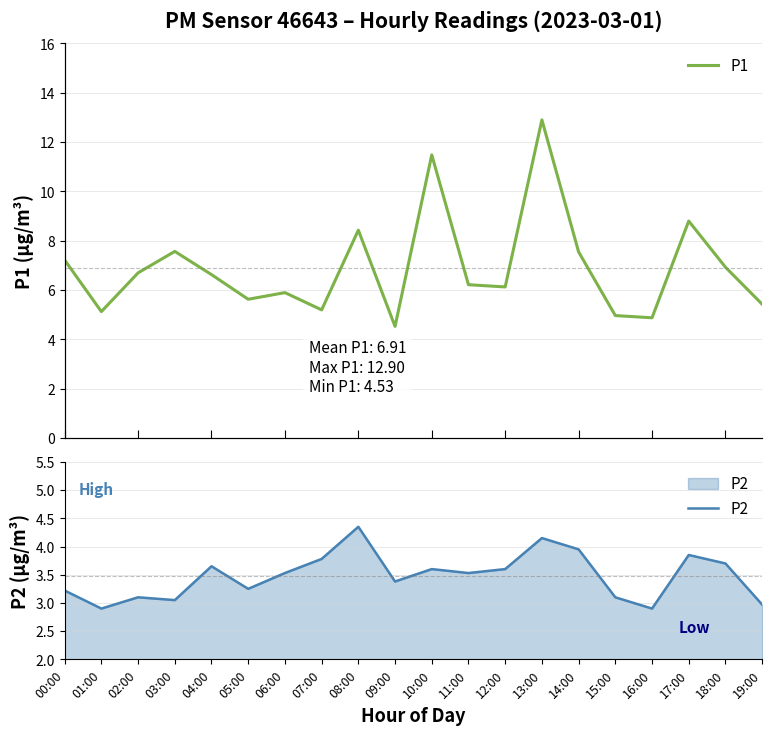

Is this an area chart (filled region under the line)?

No